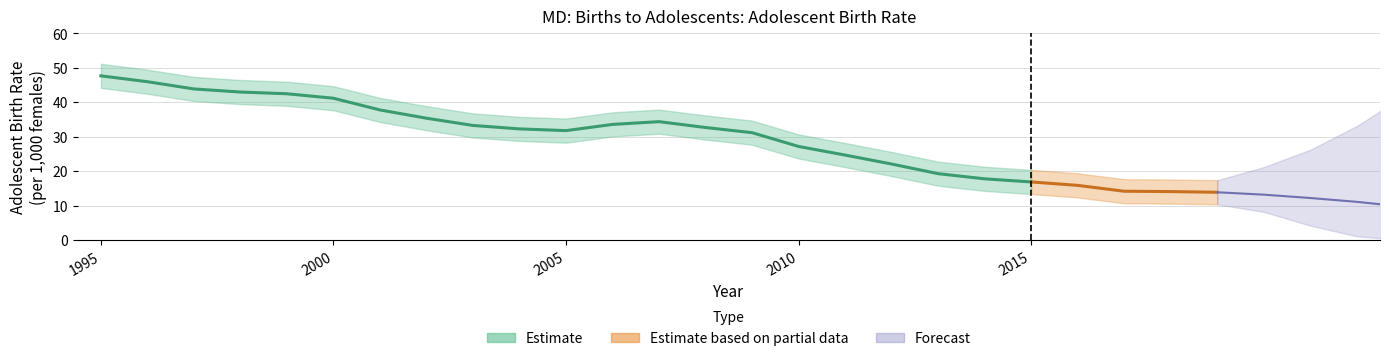

What is the value of the 25th point from the left?

13.9